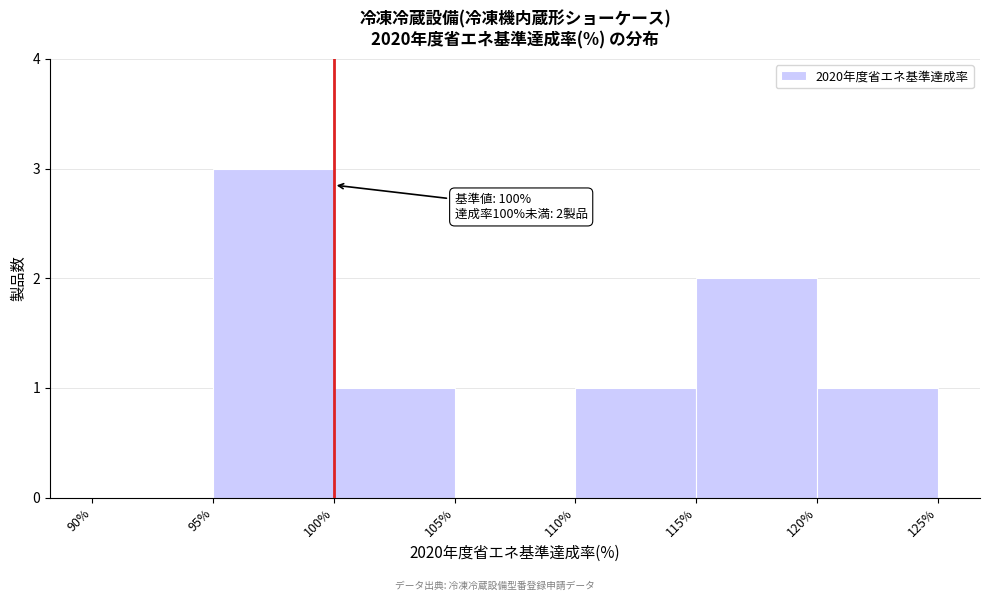

Which range on the x-axis has the tallest bar?

95% to 100%